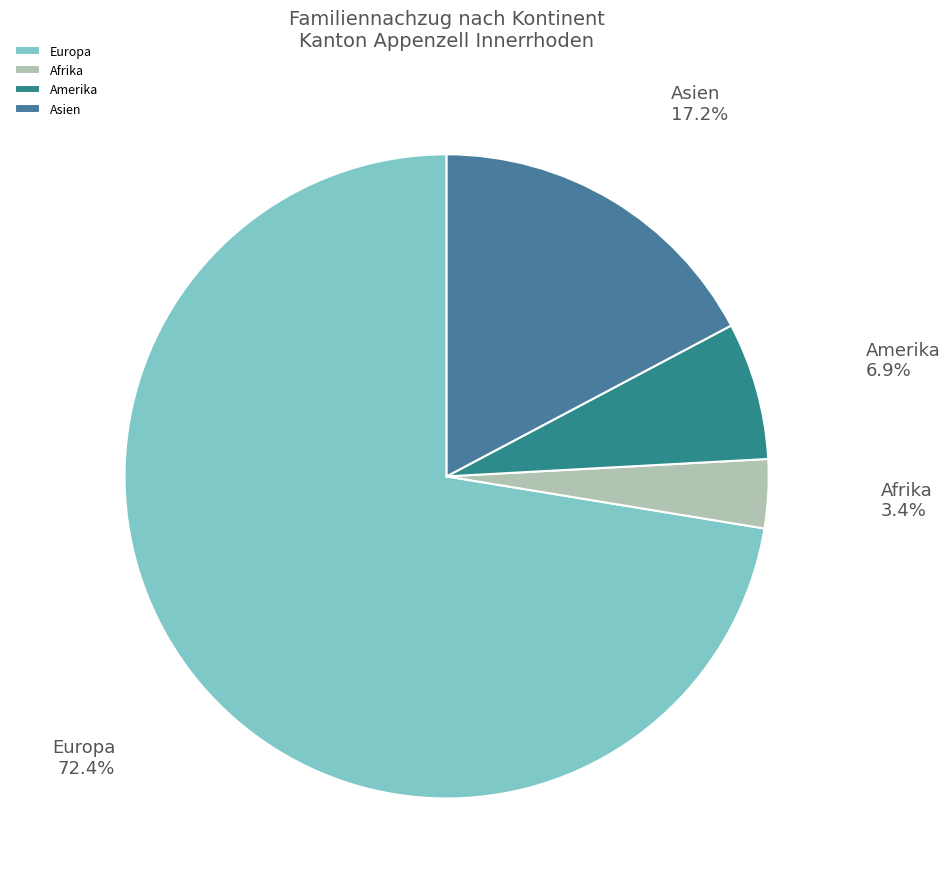

Approximately how many times larger is the value at Amerika compared to Afrika?

2.0